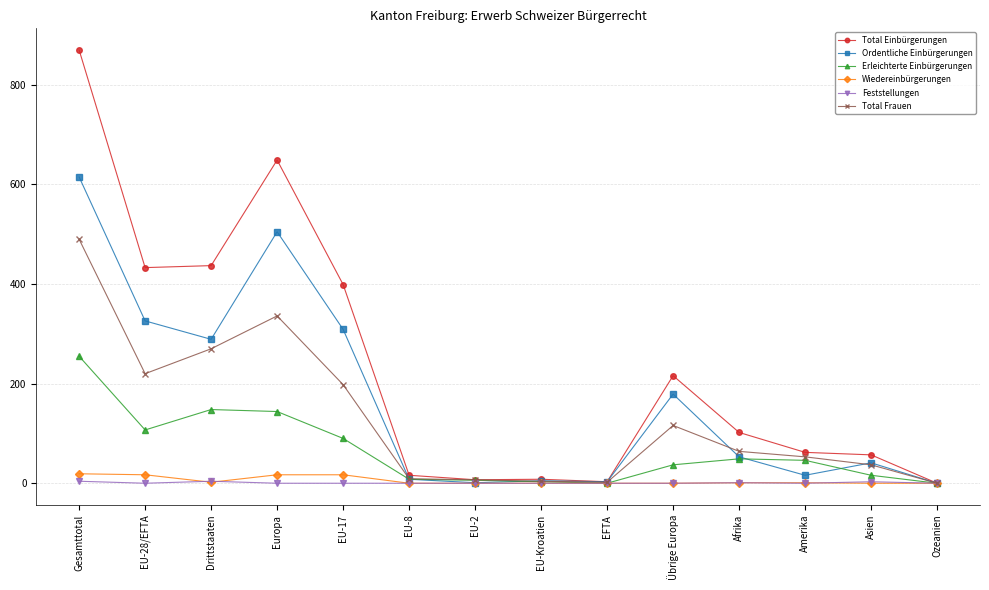

At which category is the sum across all series the highest?

Gesamttotal